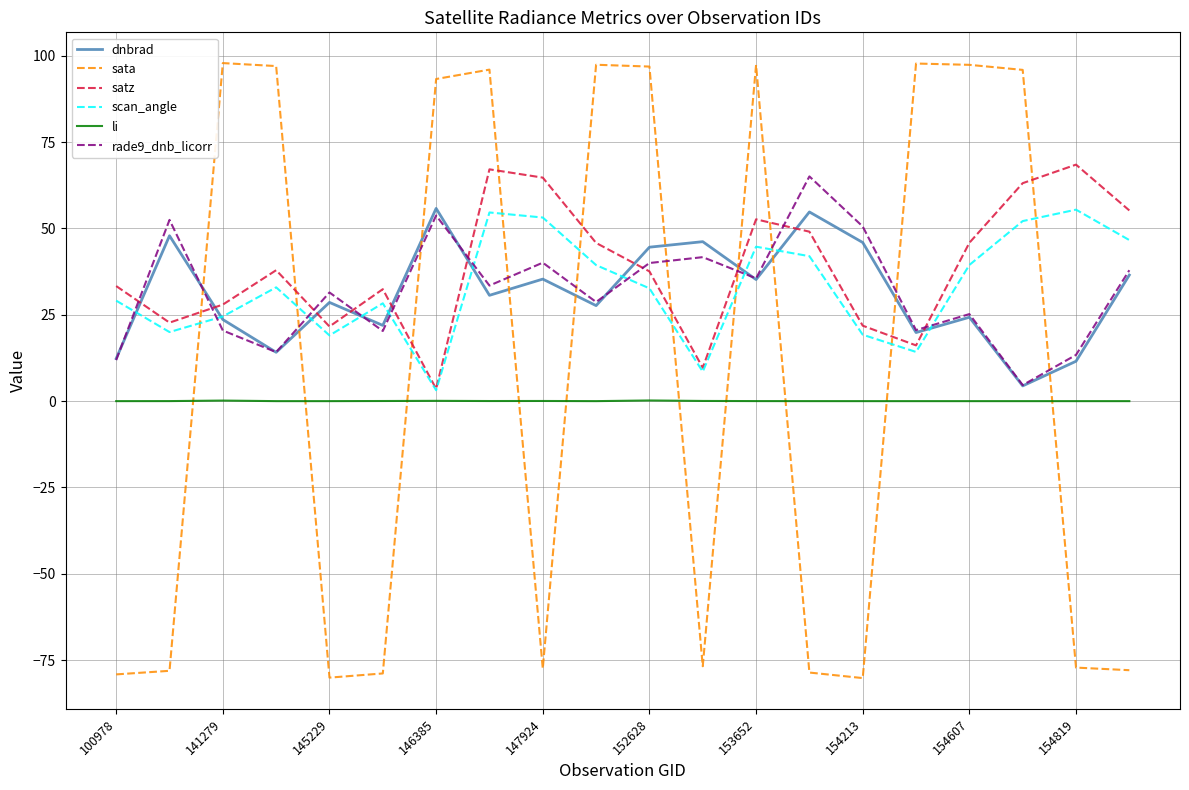

Which series has the widest spread of values?

sata